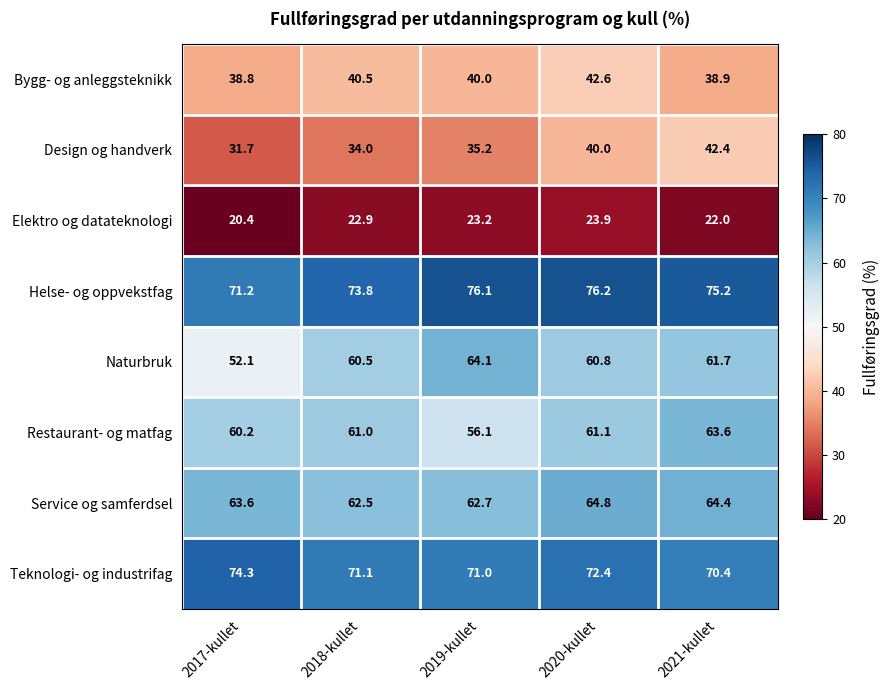

Which category has the lowest value across all series?

2017-kullet